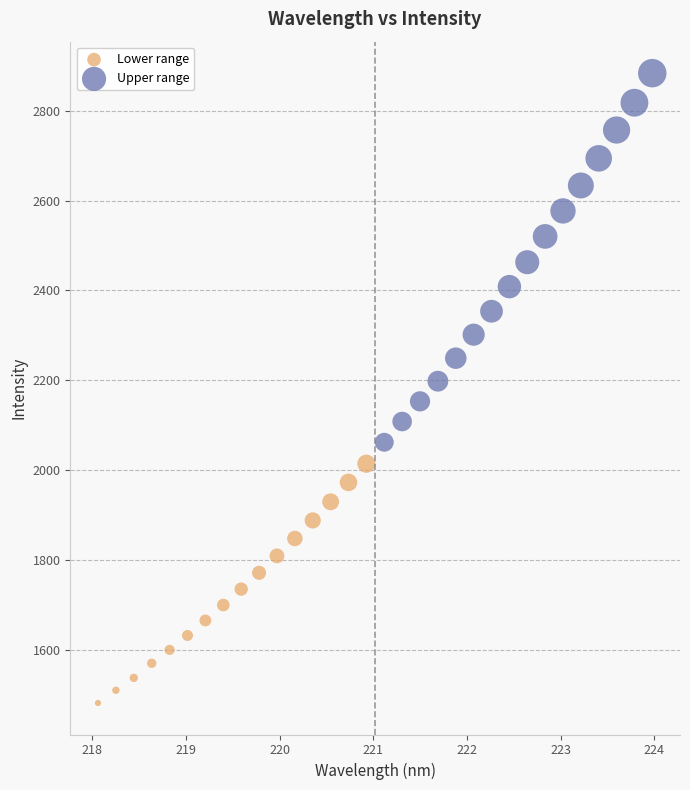

Which series contains the lowest Y value?

Lower range